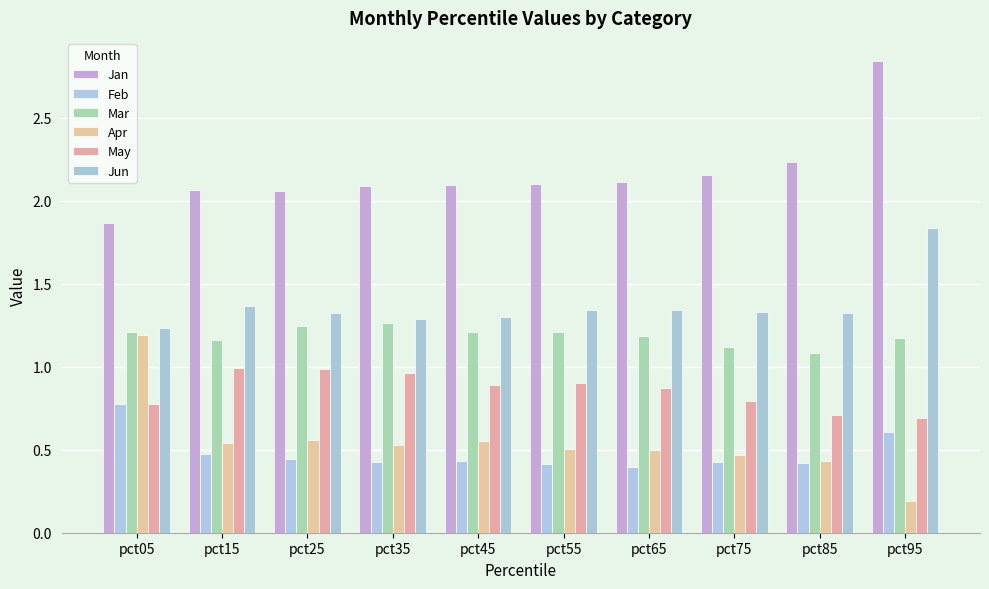

How many groups of bars are there?

10